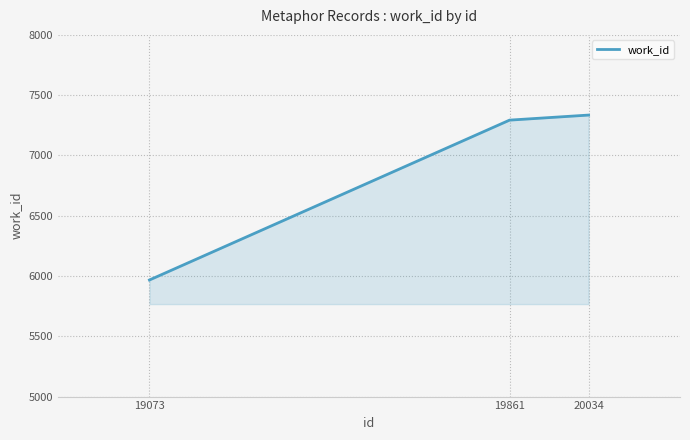

Rank the categories by value from lowest to highest.

19073, 19861, 20034